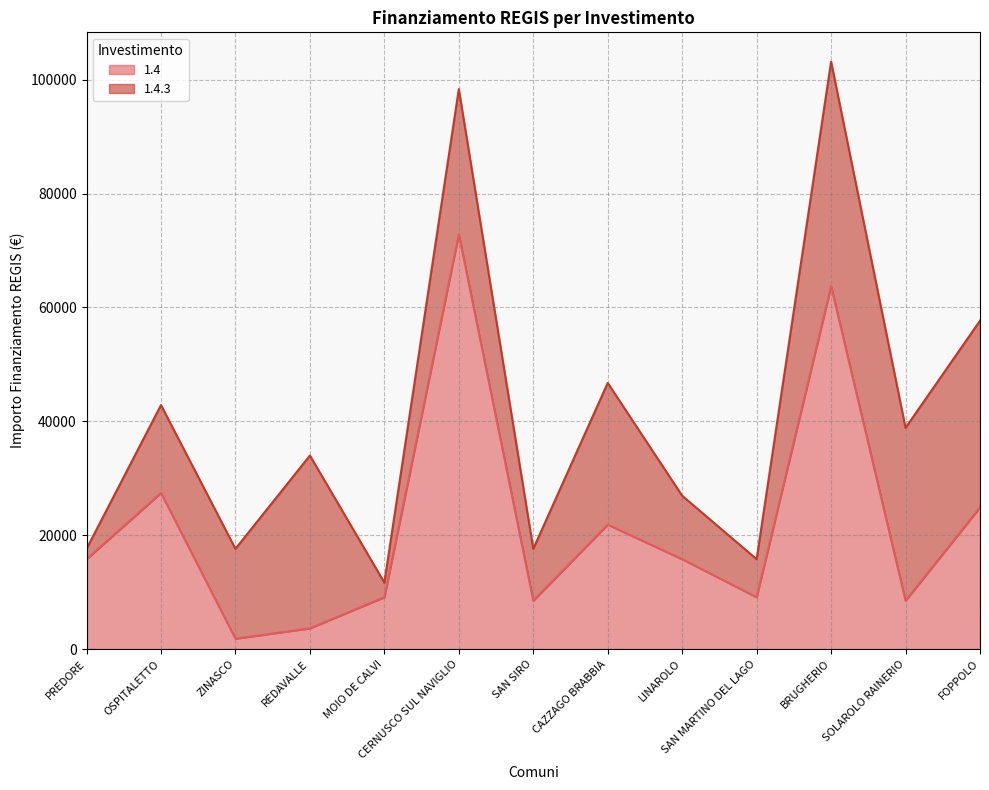

At which category does the data reach its first local peak?

OSPITALETTO